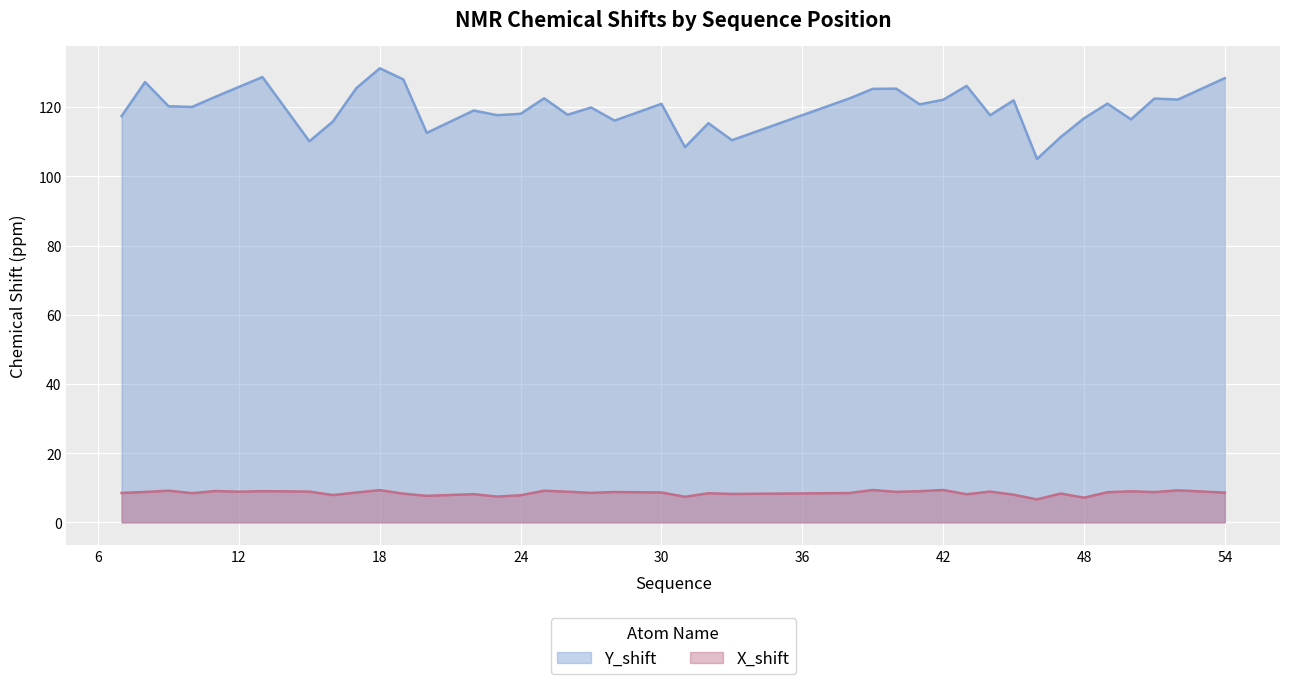

Reading left to right, what are all the values shown in this chart?

Y_shift: 117.4	127.2	120.3	120.1	123.0	125.8	128.7	110.1	115.8	125.5	131.2	128.0	112.6	119.0	117.7	118.1	122.5	117.8	119.9	116.1	121.0	108.4	115.4	110.4	122.5	125.3	125.3	120.8	122.1	126.1	117.7	122.0	105.0	111.3	116.8	121.0	116.5	122.5	122.2	128.4
X_shift: 8.5	8.8	9.1	8.4	9.1	8.9	9.0	8.9	7.9	8.6	9.3	8.3	7.7	8.1	7.5	7.8	9.1	8.9	8.5	8.8	8.6	7.4	8.4	8.2	8.5	9.3	8.8	9.0	9.4	8.1	8.9	8.0	6.6	8.3	7.1	8.7	9.0	8.8	9.3	8.6